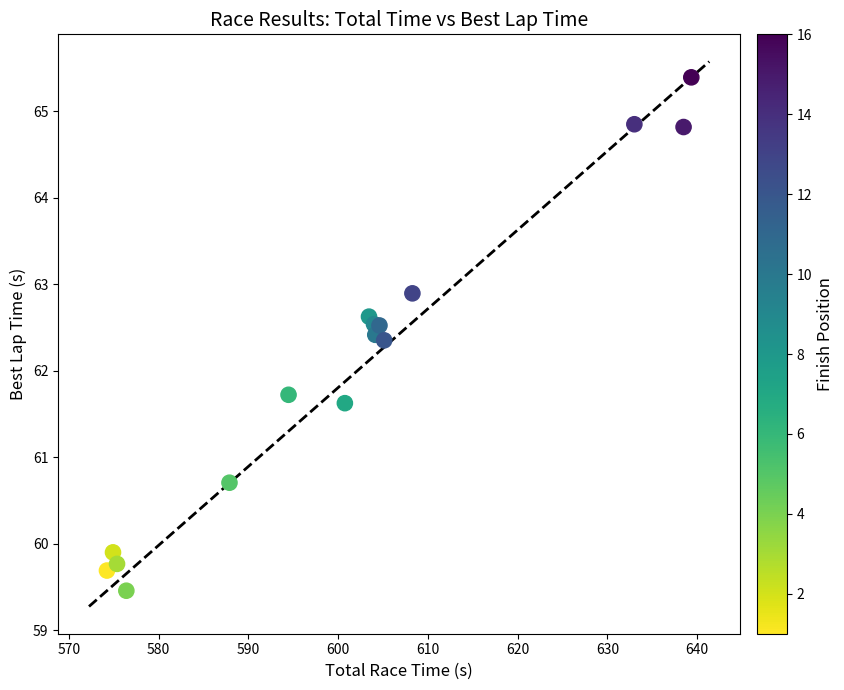

What Y value in the scatter plot is closest to 62?

61.7